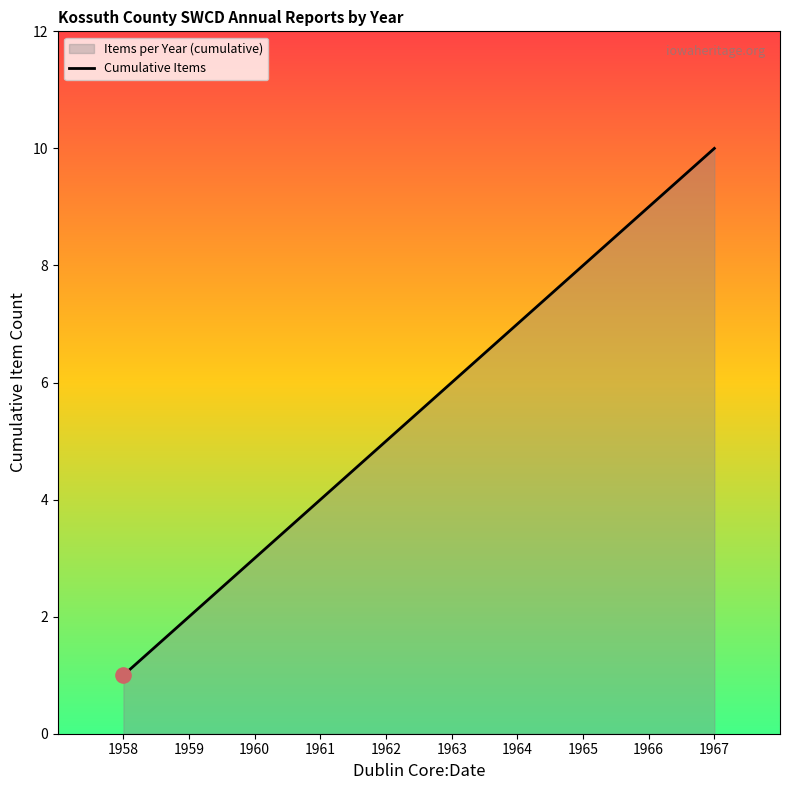

What is the change in value from 1959 to 1962?

+3